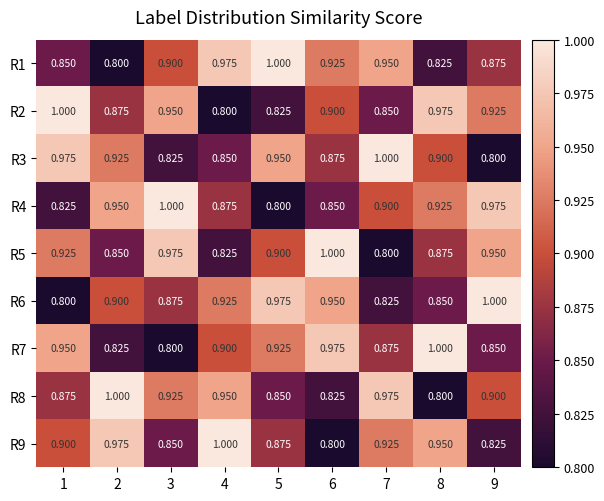

What is the total value across all series at 1?

8.1